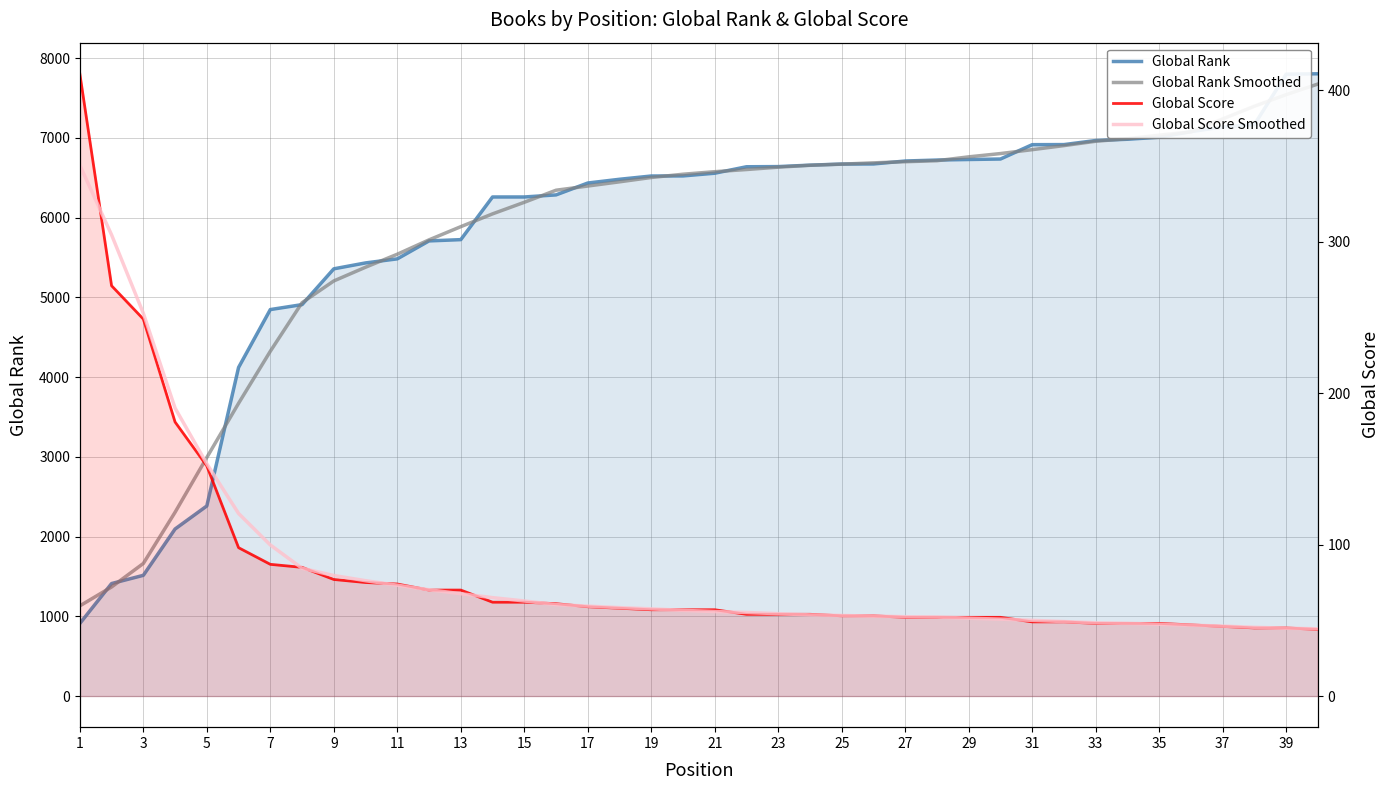

What are all the series names shown in the legend?

Global Rank, Global Rank Smoothed, Global Score, Global Score Smoothed